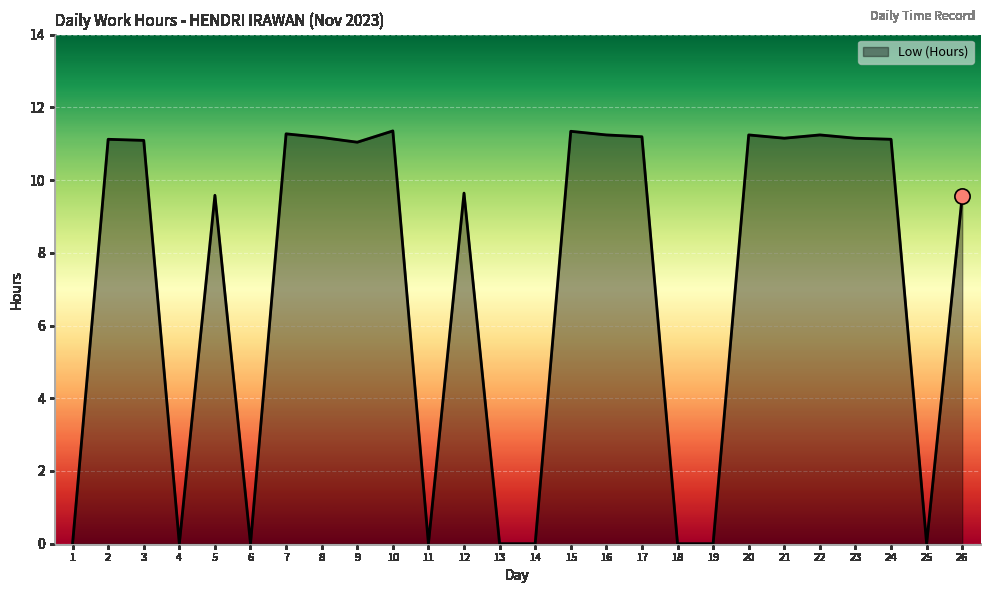

Which has a higher value, 22 or 5?

22